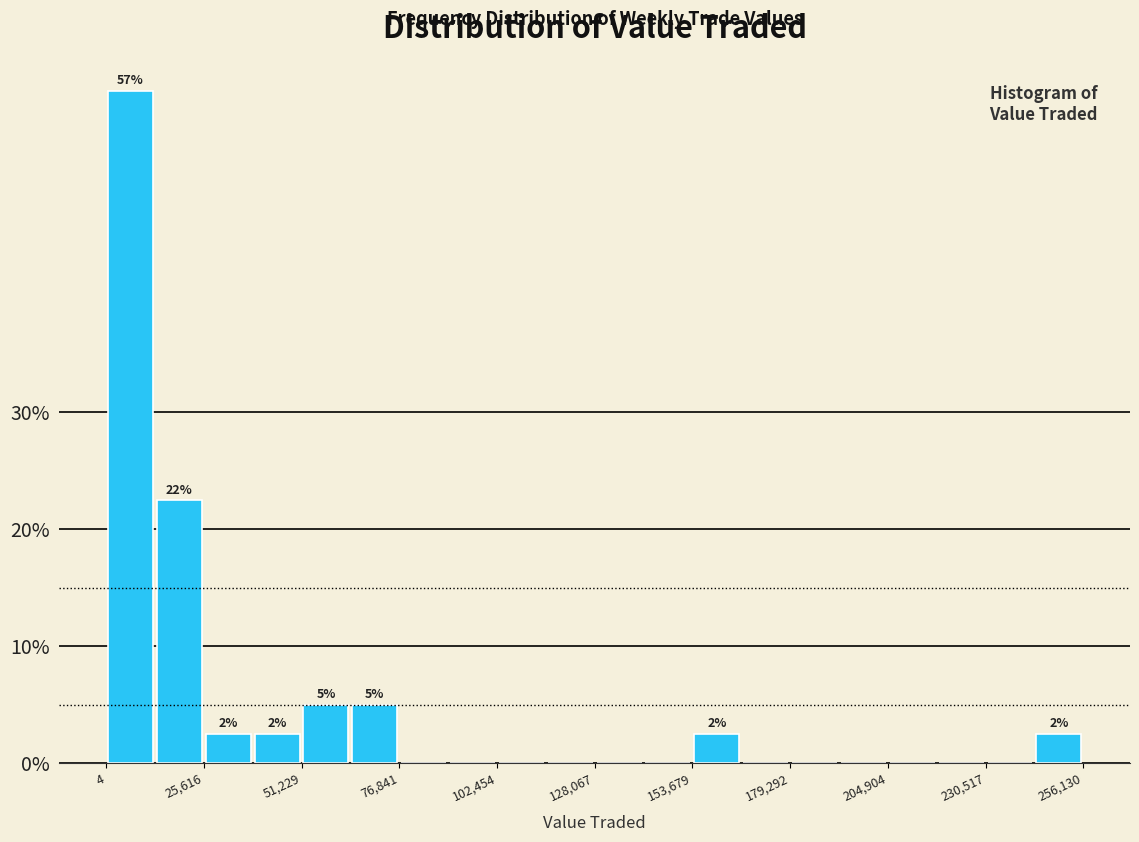

Read against the x-axis, roughly where is the centre of the tallest bar?

5000